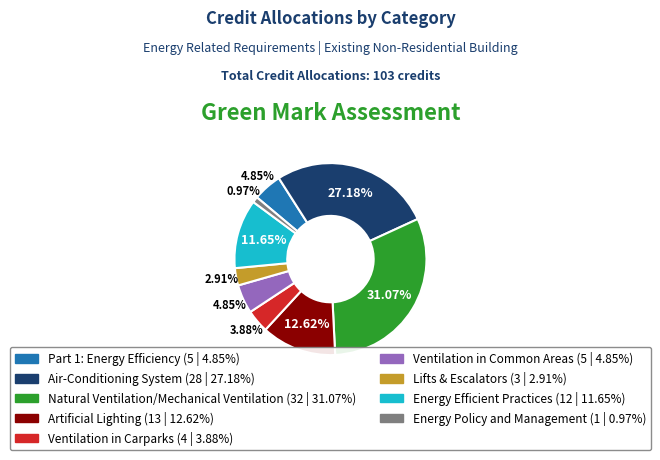

To the nearest percent, what portion does Energy Efficient Practices represent?

12%